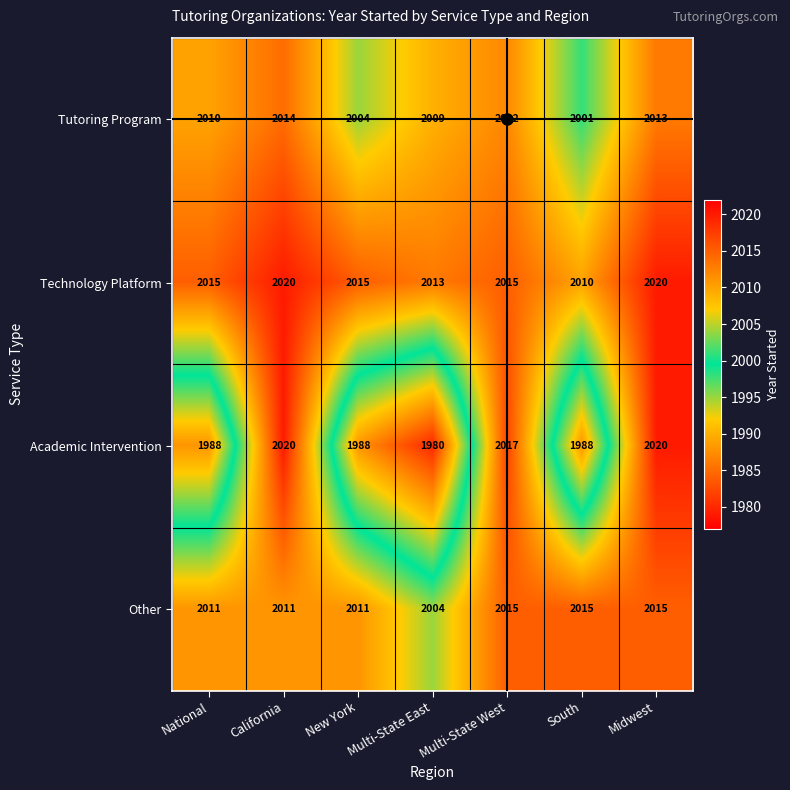

What value does the Academic Intervention series have at Multi-State West, to the nearest 10?

2020